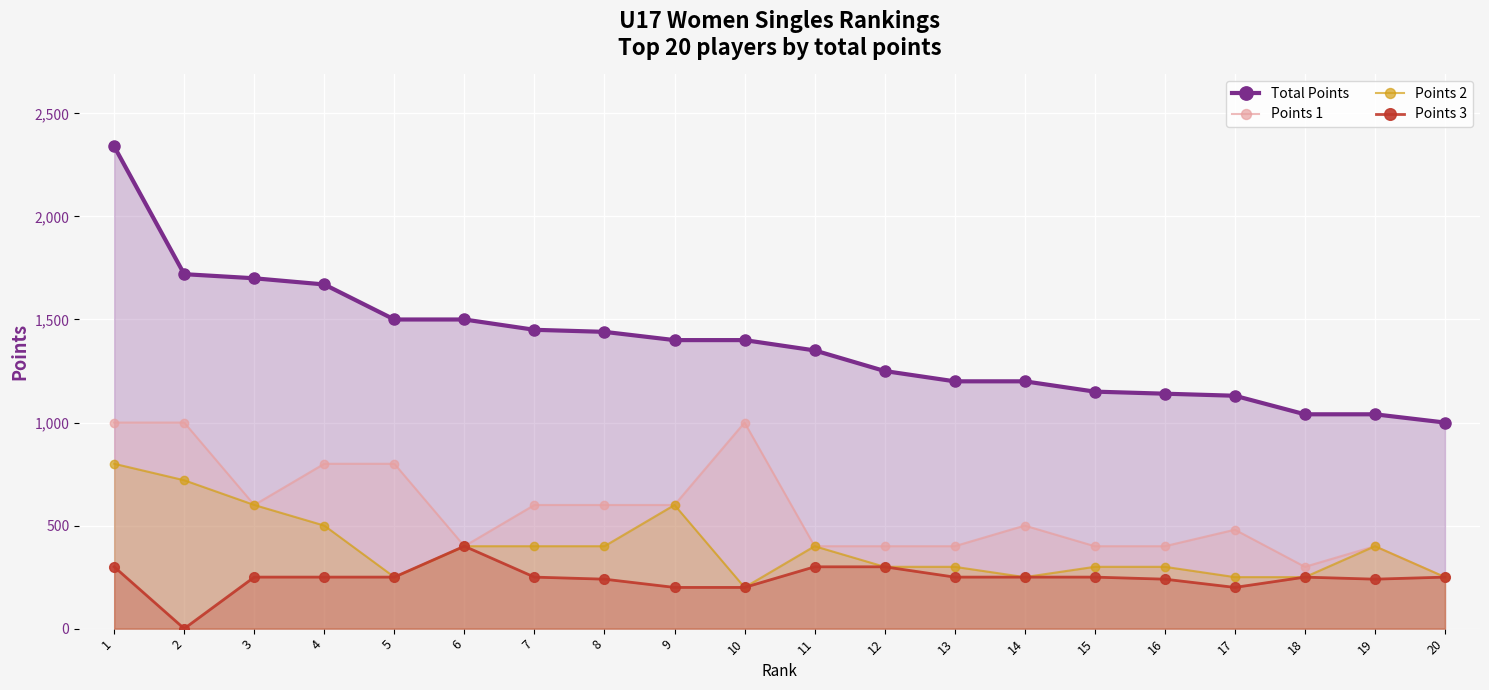

Between 9 and 13, which series saw the biggest shift?

Points 2